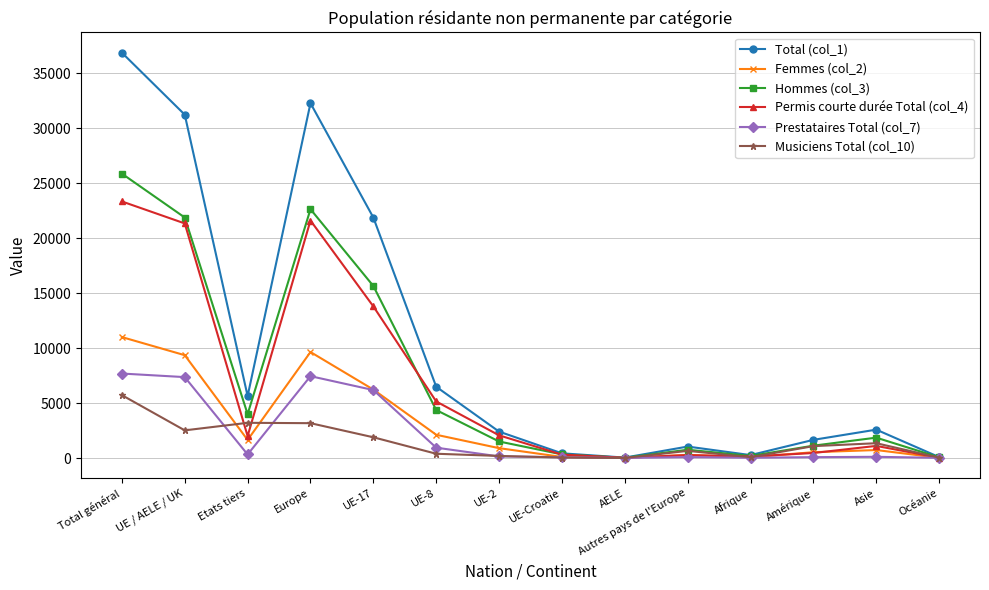

Is this an area chart (filled region under the line)?

No